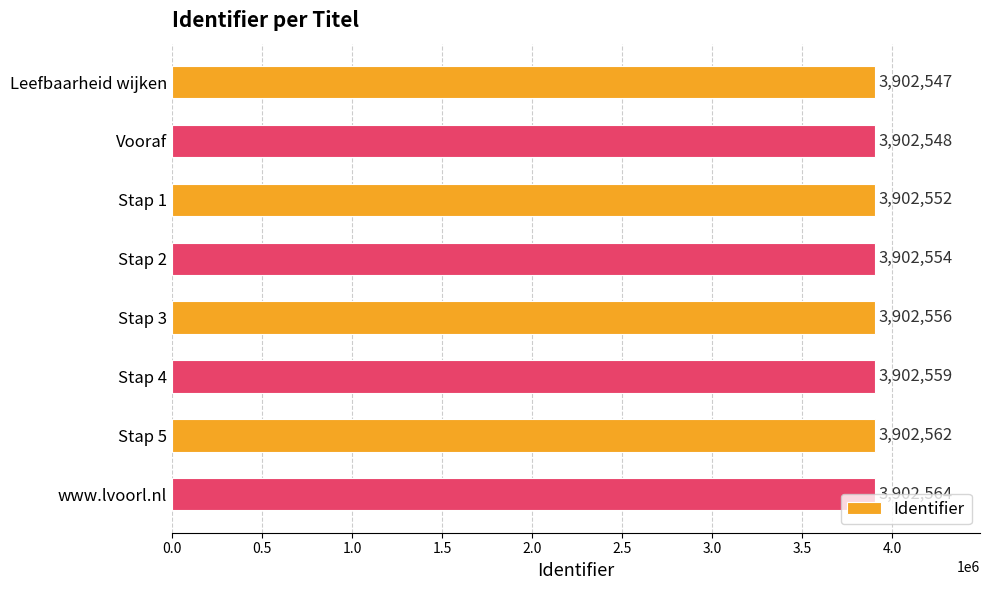

List the labels in order of value, smallest first.

Leefbaarheid wijken, Vooraf, Stap 1, Stap 2, Stap 3, Stap 4, Stap 5, www.lvoorl.nl